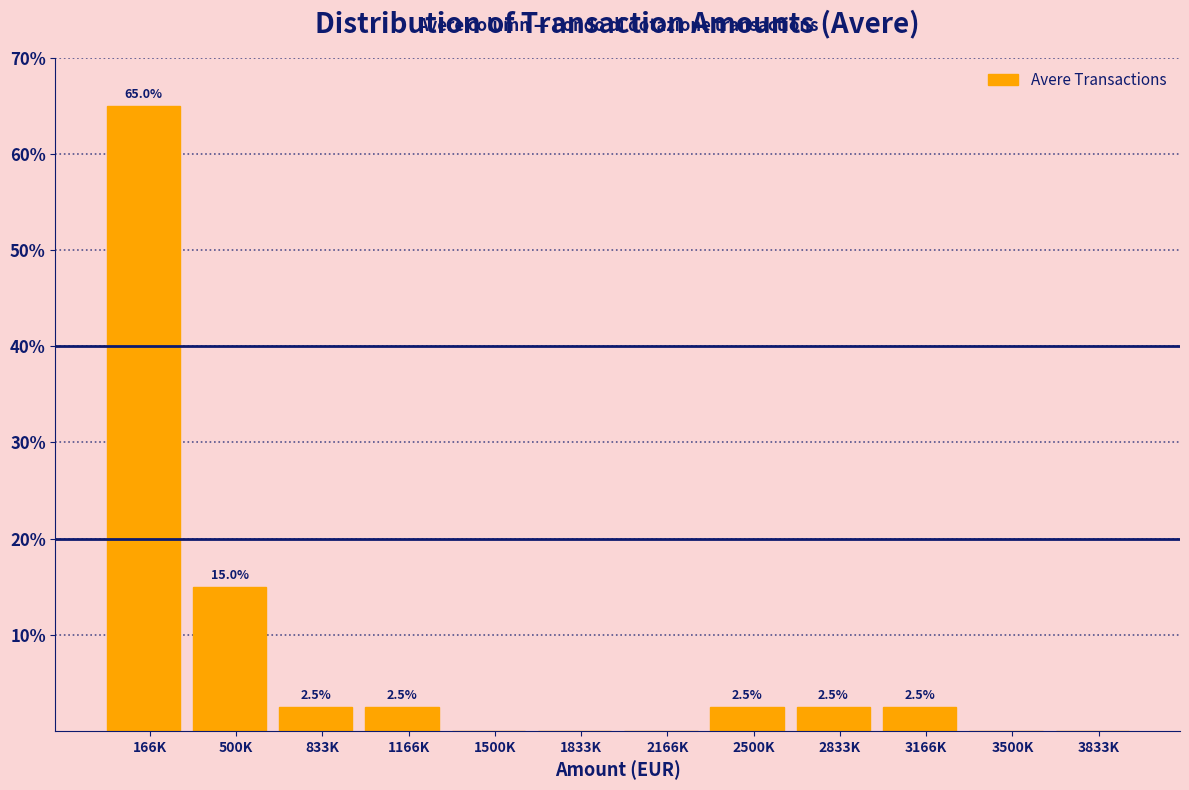

Reading left to right, what are all the values shown in this chart?

166K=65.0	500K=15.0	833K=2.5	1166K=2.5	1500K=0.0	1833K=0.0	2166K=0.0	2500K=2.5	2833K=2.5	3166K=2.5	3500K=0.0	3833K=0.0